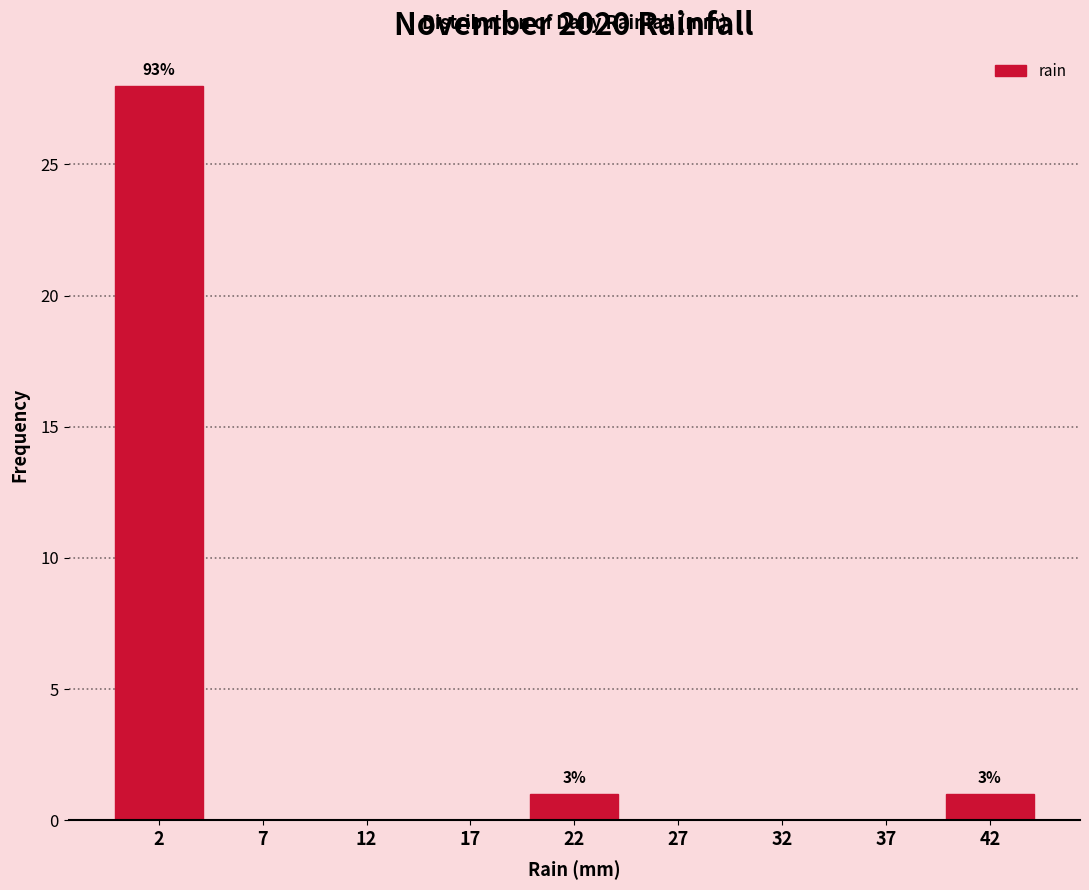

Reading left to right, list all the values displayed in this chart.

2=28	7=0	12=0	17=0	22=1	27=0	32=0	37=0	42=1